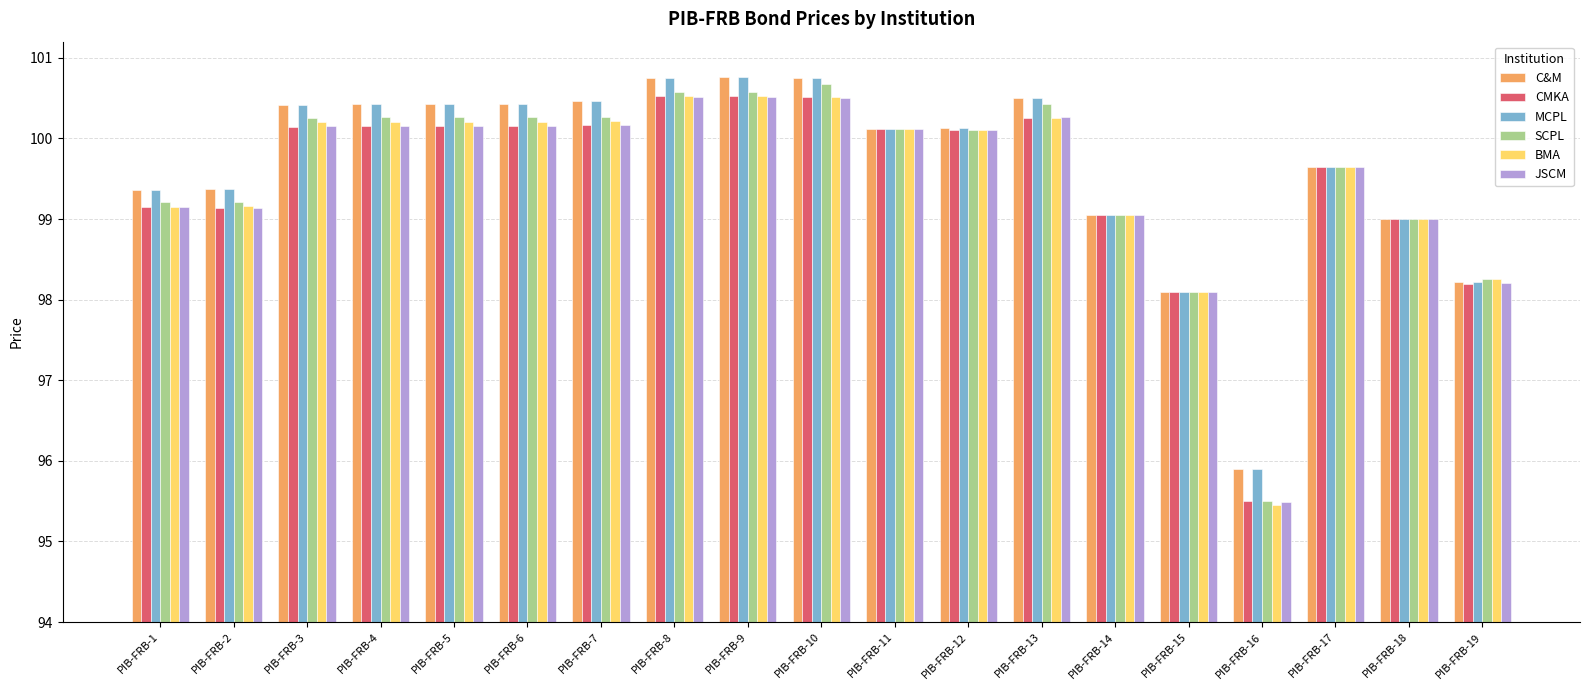

What is the sum of all C&M values?

1893.8